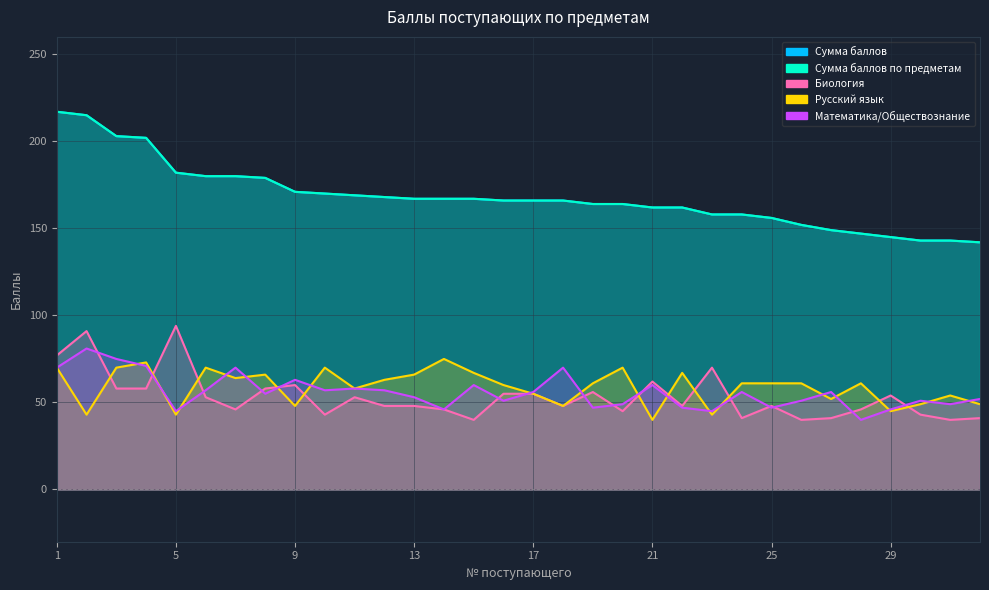

List the labels in order of Сумма баллов value, largest first.

1, 2, 3, 4, 5, 6, 7, 8, 9, 10, 11, 12, 13, 14, 15, 16, 17, 18, 19, 20, 21, 22, 23, 24, 25, 26, 27, 28, 29, 30, 31, 32